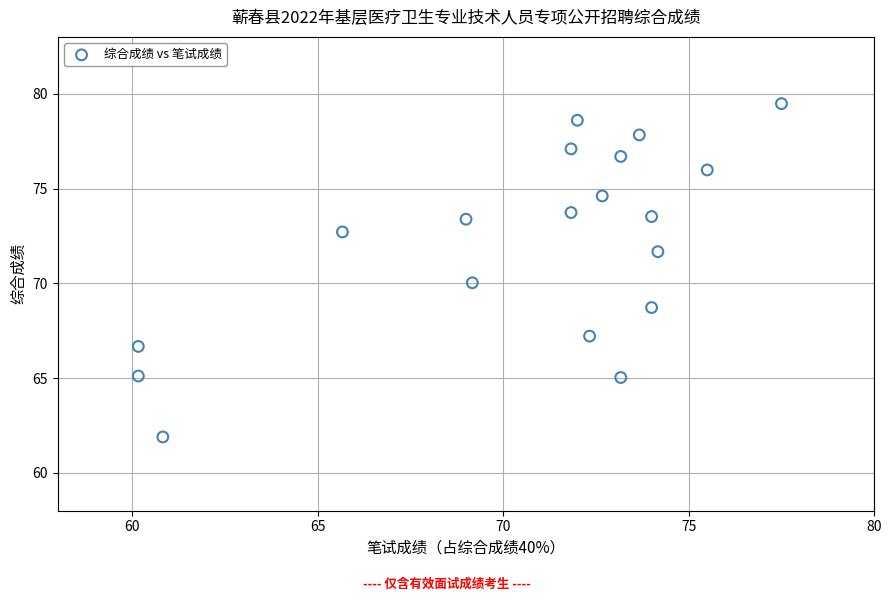

What is the range of X values (max minus min)?

17.3